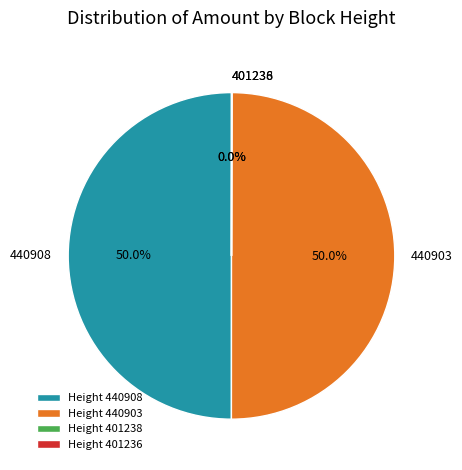

What portion of the pie excludes Height 440908?

50.0%